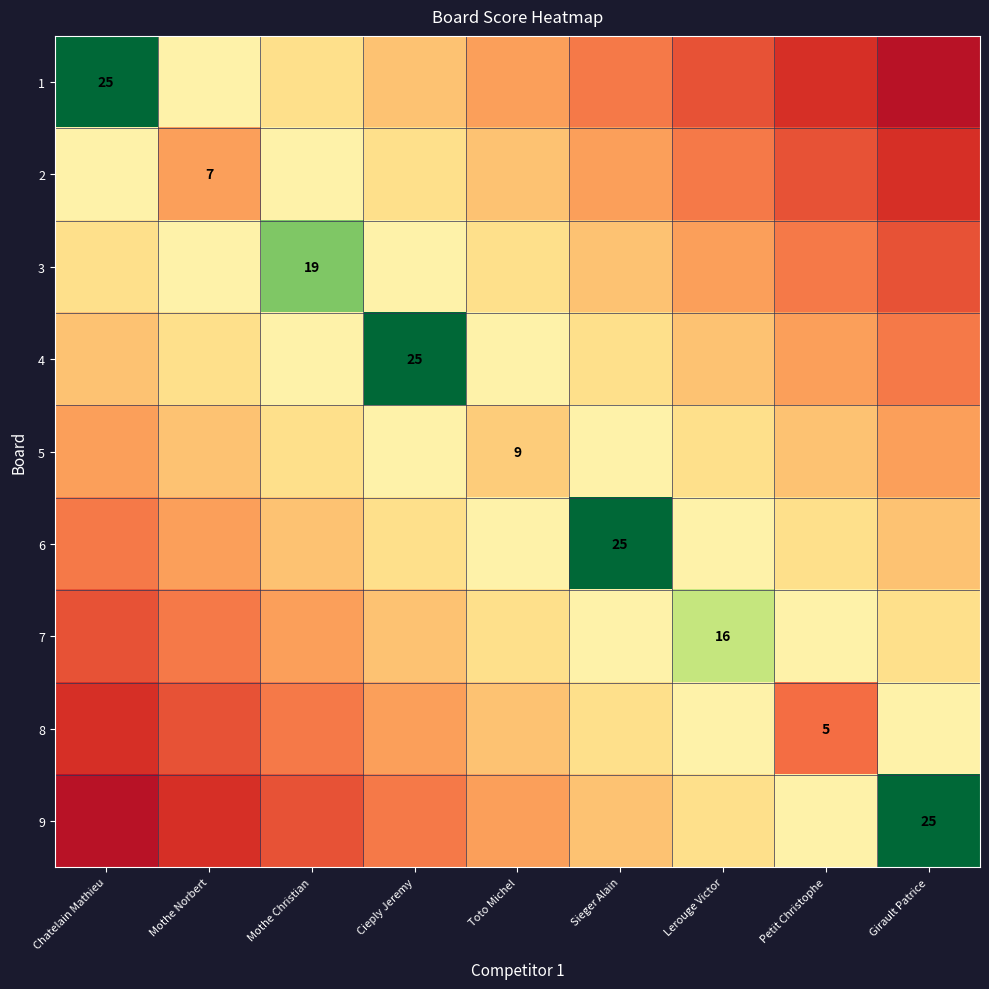

The value of 3 at Mothe Christian is 19.0. True or false?

True